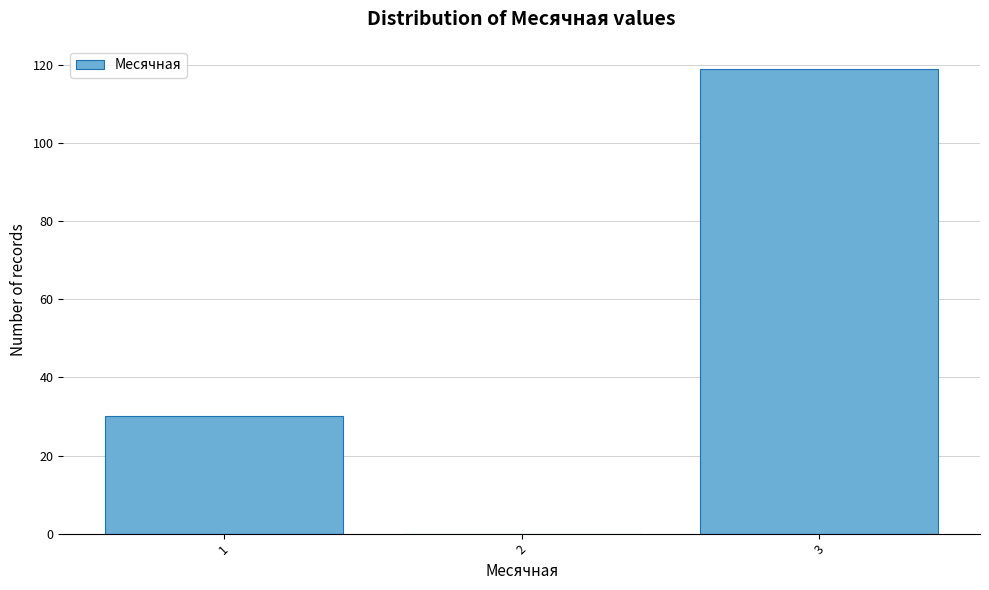

At which category does the chart reach its peak across all series?

3